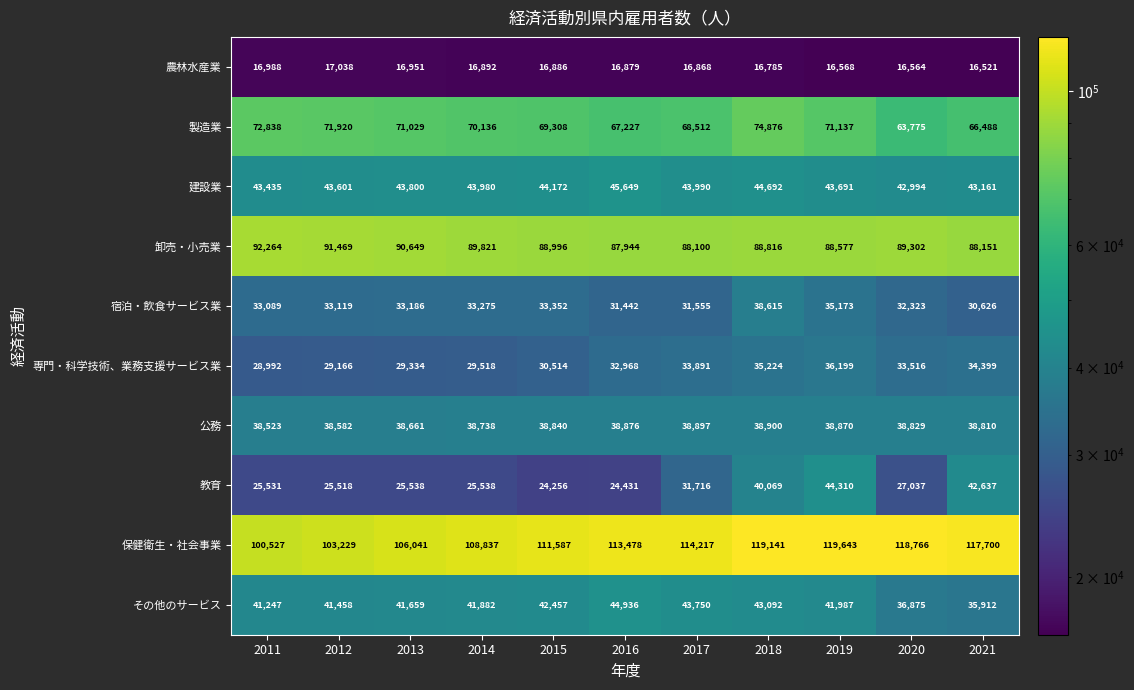

At which category is the sum across all series the highest?

2018